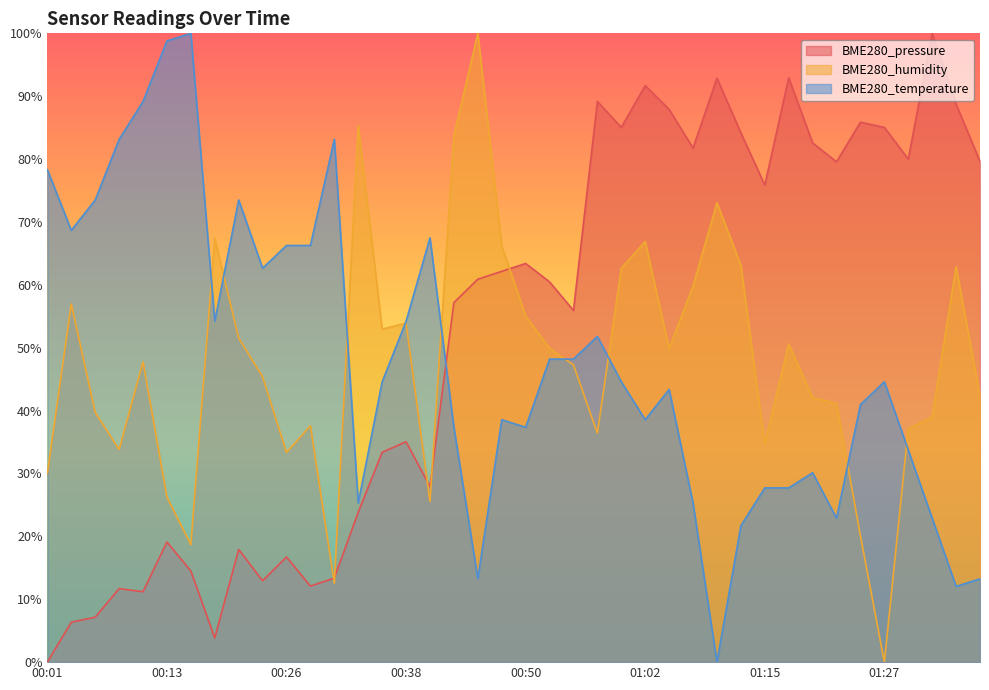

Is it true that BME280_pressure equals 63.4 at 00:50?

True